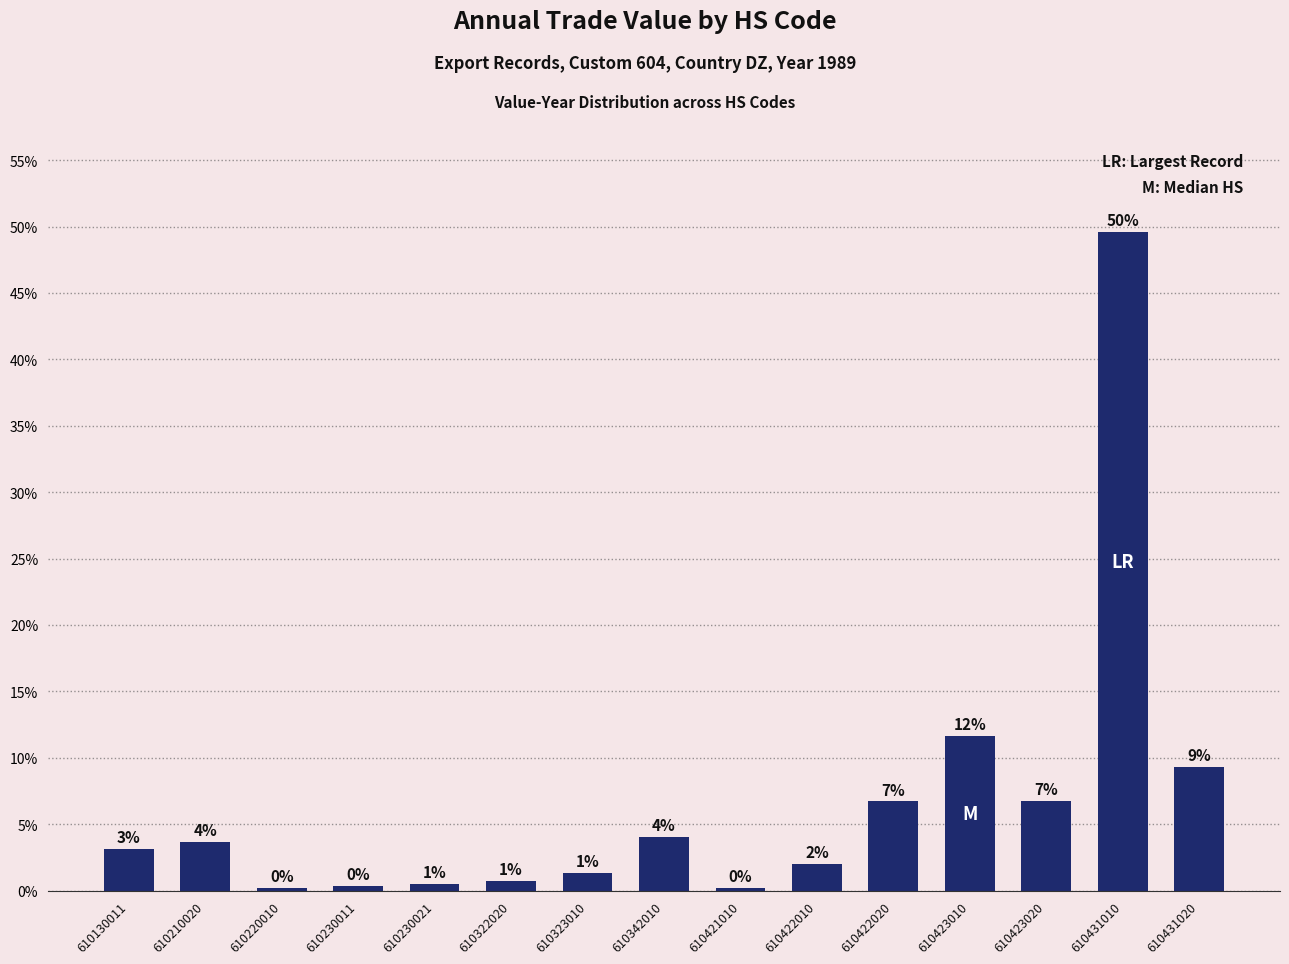

Are the bars horizontal?

No